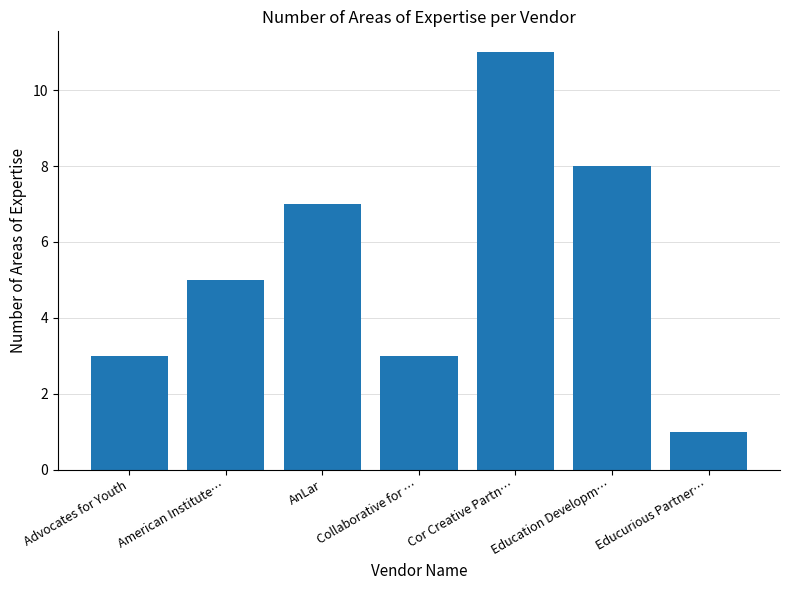

What is the difference between the values at American Institute… and Collaborative for …?

2